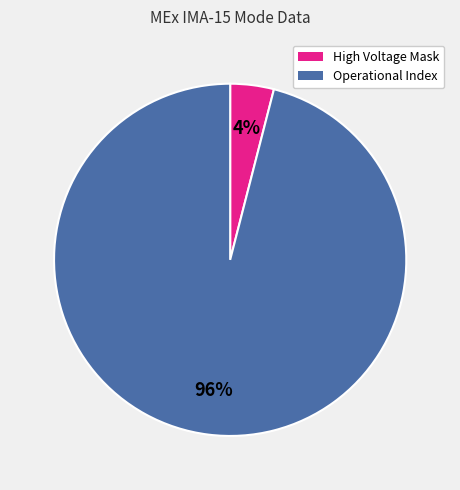

To the nearest percent, what is the difference between the largest and smallest slice percentages?

92%